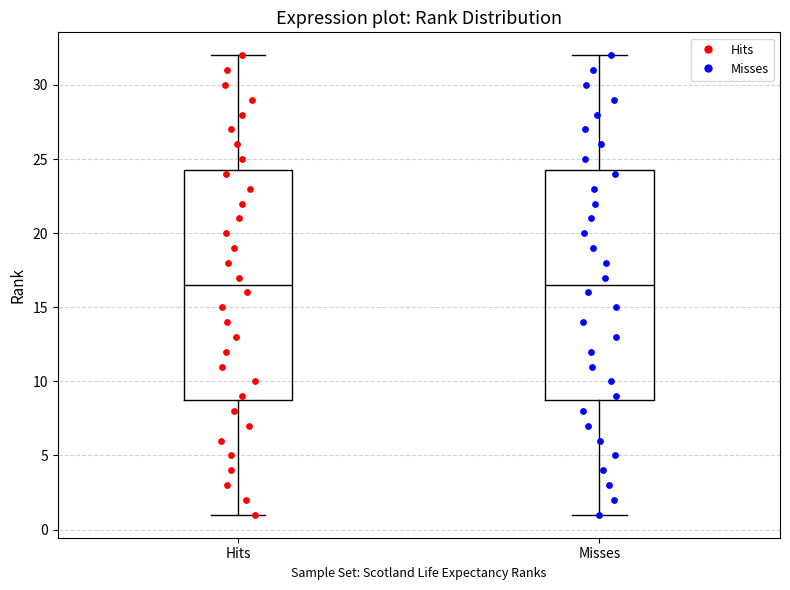

Where does the lower whisker of the box for Hits end on the y-axis? The values are not printed on the chart, so give them approximately, as read against the axis.

1.0